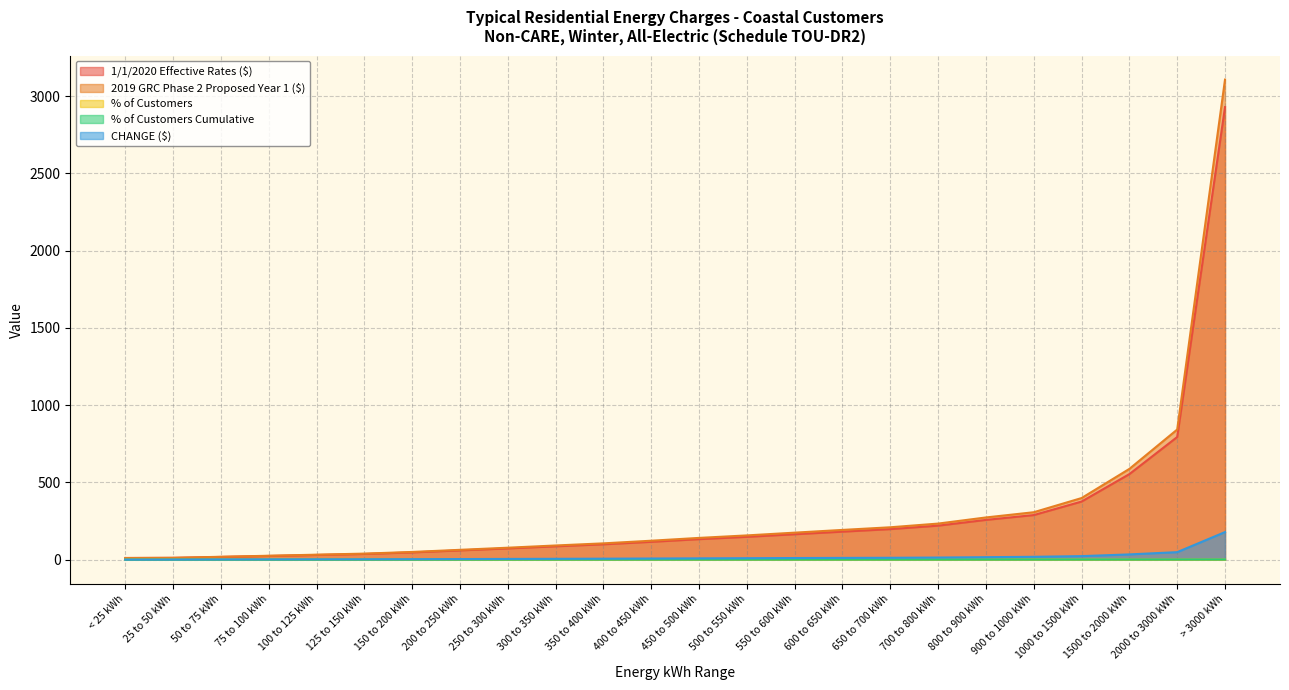

List the series in order of their peak value, lowest first.

% of Customers, % of Customers Cumulative, CHANGE ($), 1/1/2020 Effective Rates ($), 2019 GRC Phase 2 Proposed Year 1 ($)